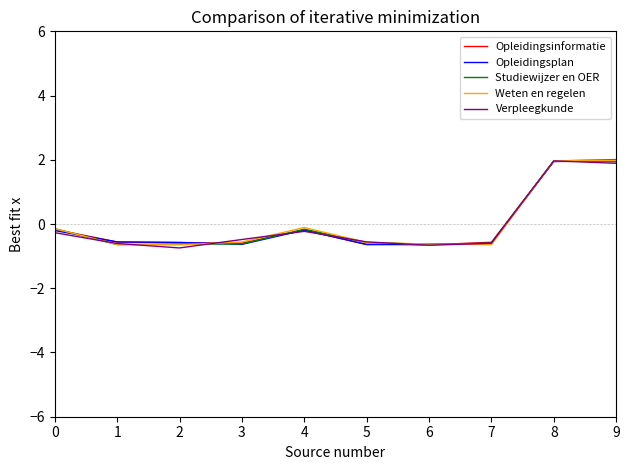

What is the sum of all Studiewijzer en OER values?

-0.1